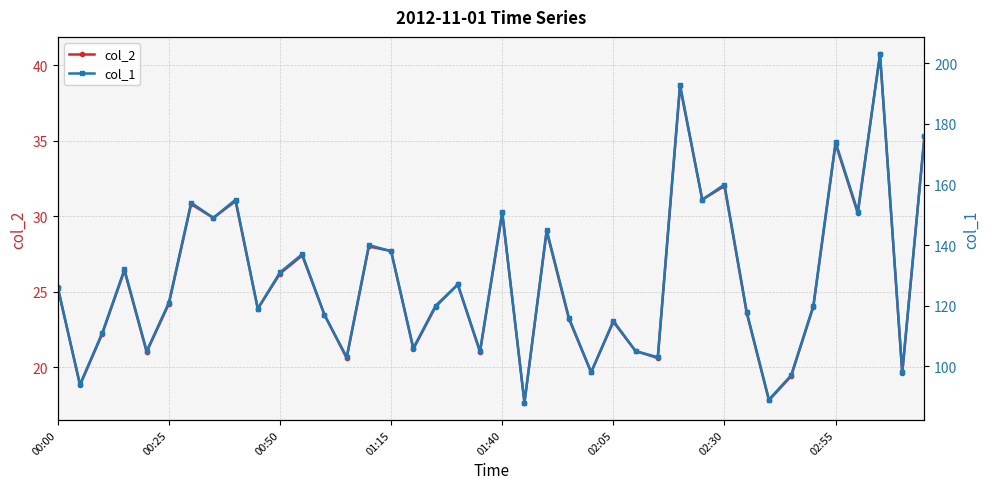

How many interior local valleys does the col_2 series have?

14